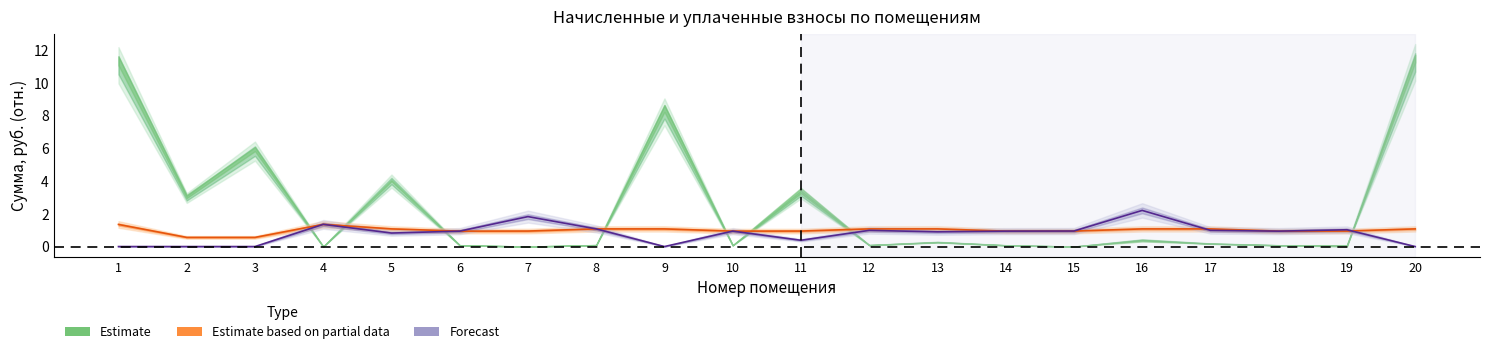

Which has a higher value, 2 or 12?

12